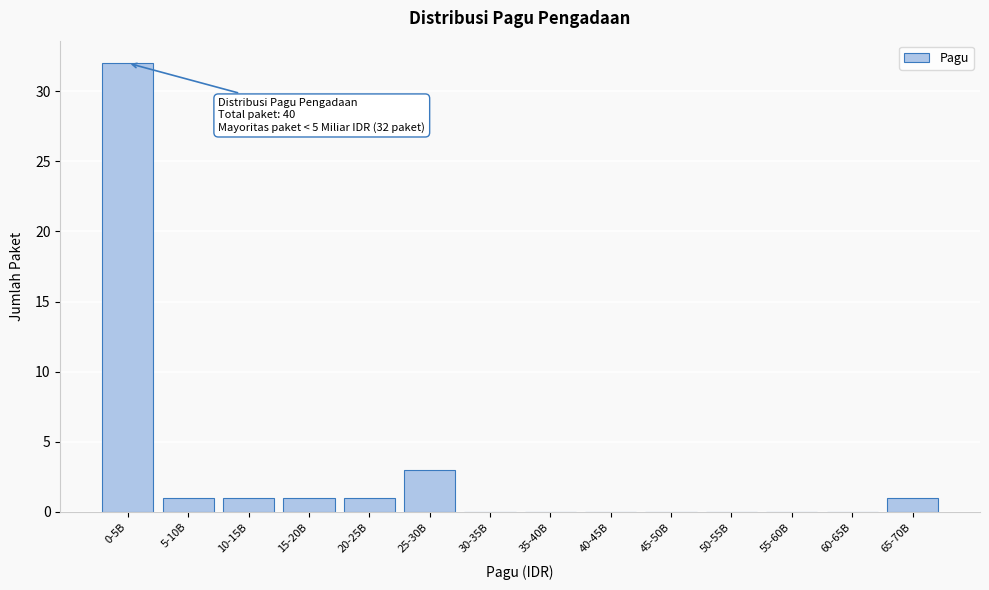

Reading right to left, list all the values displayed in this chart.

65-70B=1	60-65B=0	55-60B=0	50-55B=0	45-50B=0	40-45B=0	35-40B=0	30-35B=0	25-30B=3	20-25B=1	15-20B=1	10-15B=1	5-10B=1	0-5B=32